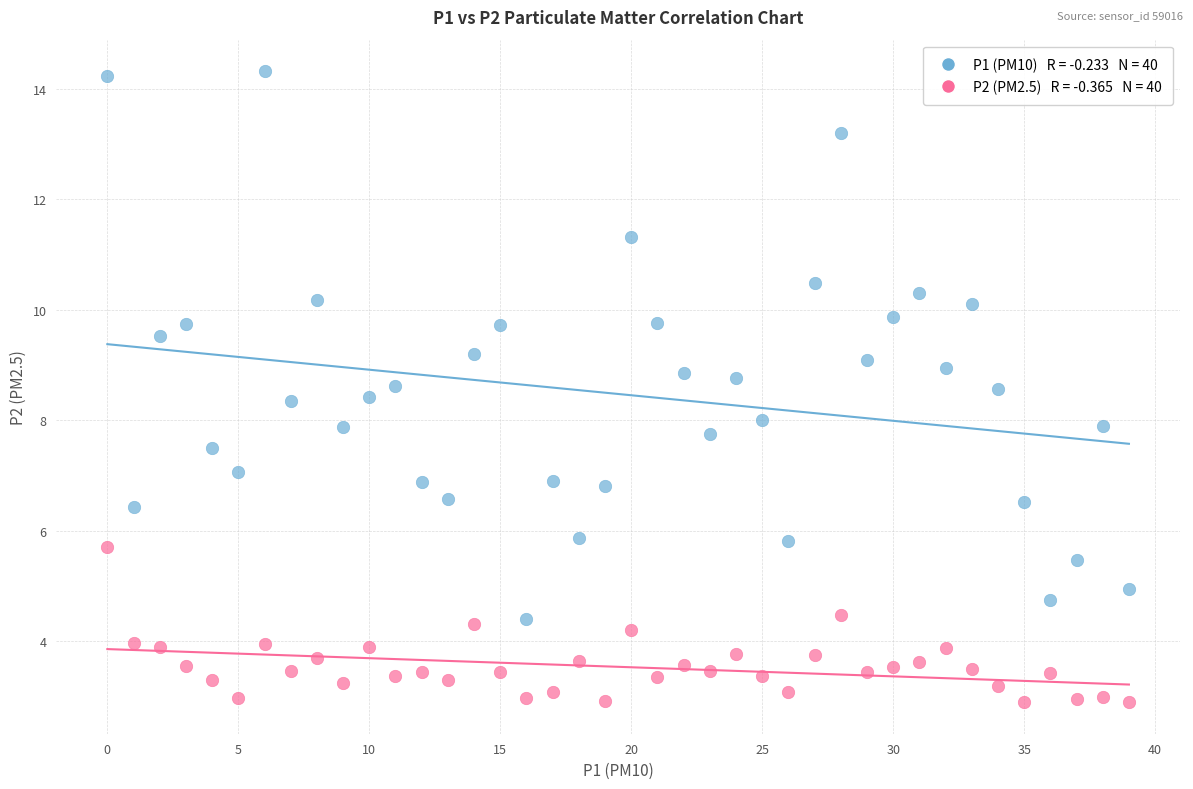

Across all data points, what is the range of Y values (max minus min)?

11.4